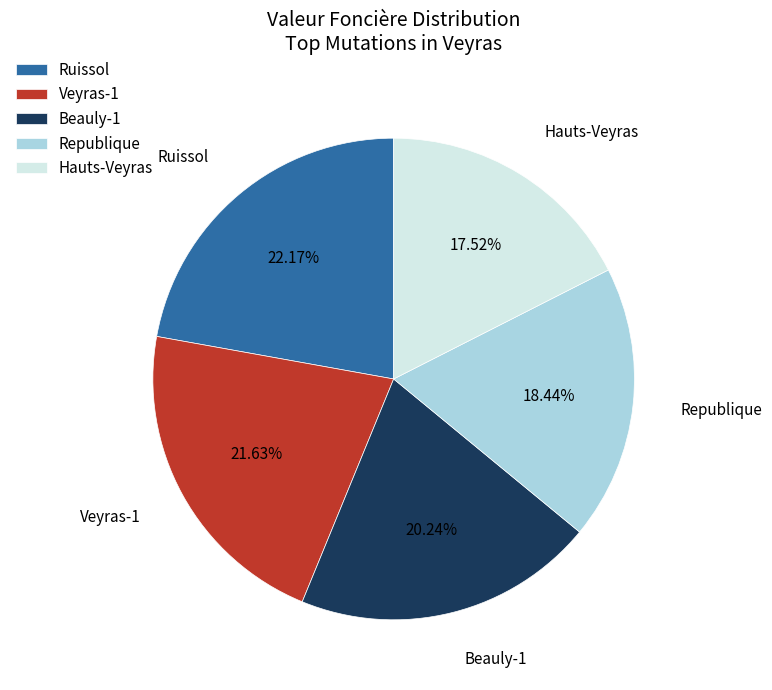

Which category has the biggest portion of the pie?

Ruissol